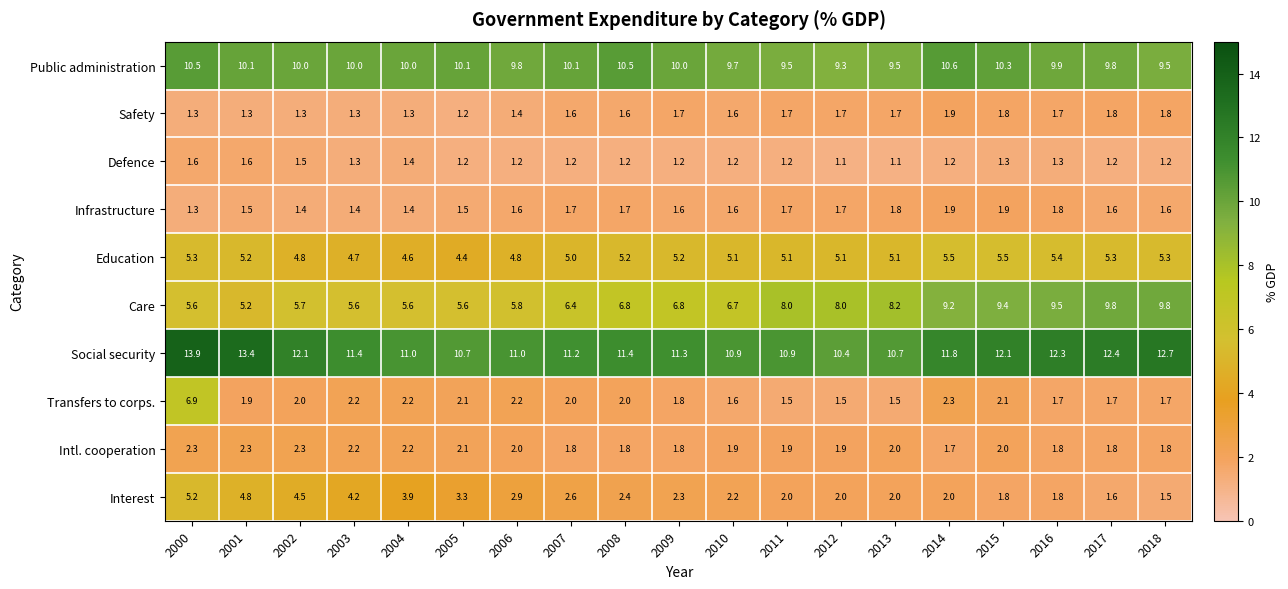

What is the maximum value shown in the chart?

13.9